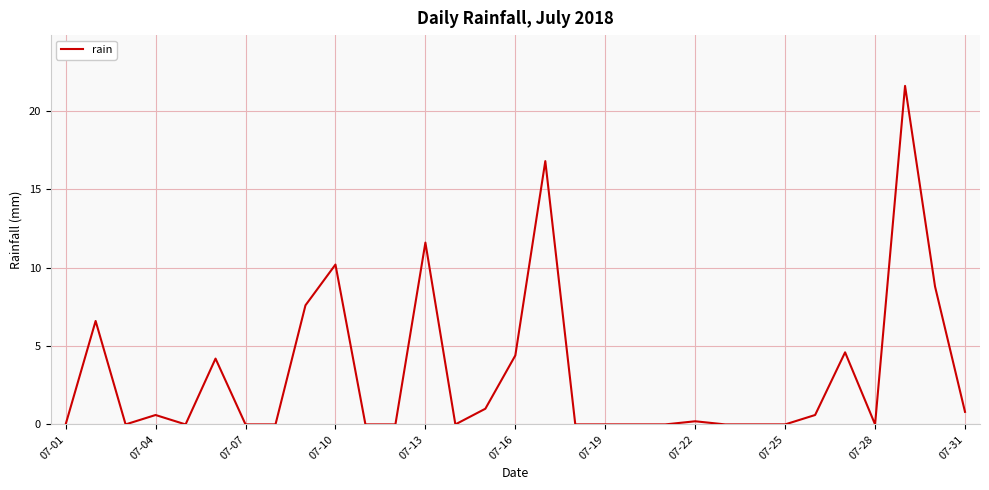

What is the maximum value shown in the chart?

21.6